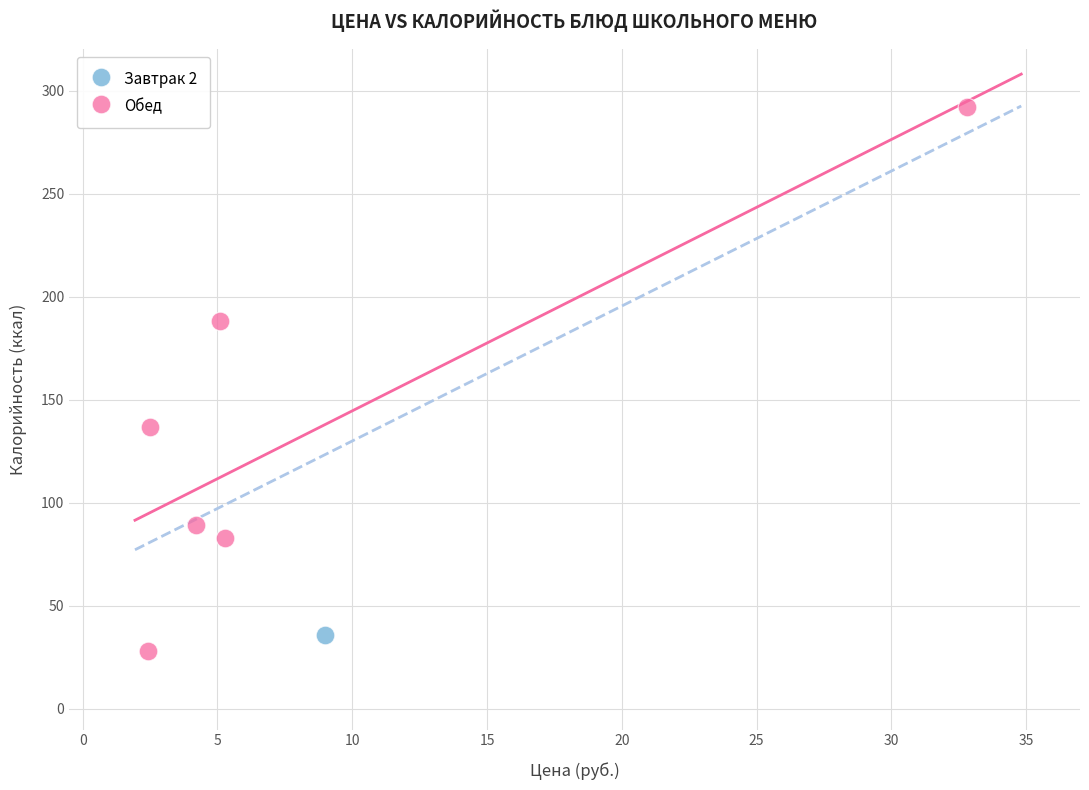

What are all the series names shown in the legend?

Завтрак 2, Обед